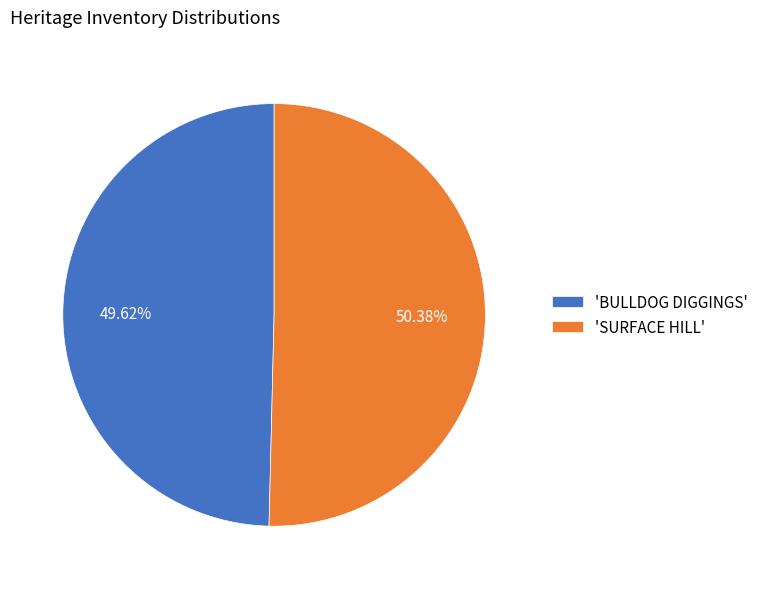

Which slice represents more than half of the pie?

'SURFACE HILL'